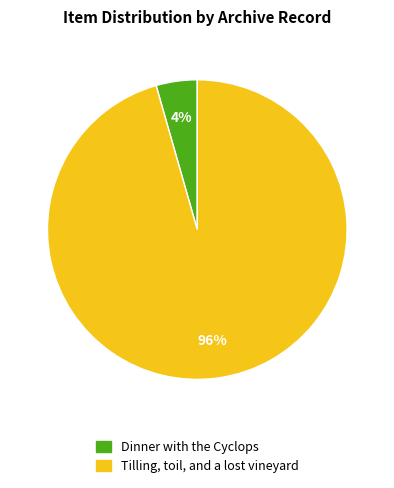

The Tilling, toil, and a lost vineyard slice represents 96% of the pie. True or false?

True